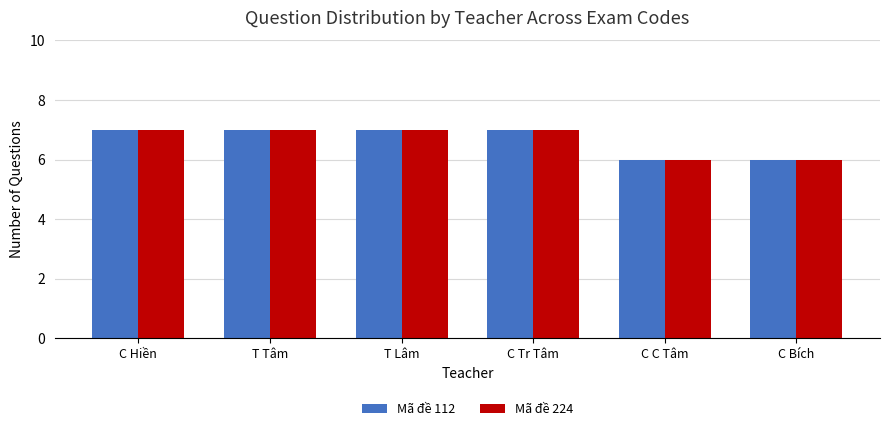

What is the value of the Mã đề 224 bar at the 5th from the left?

6